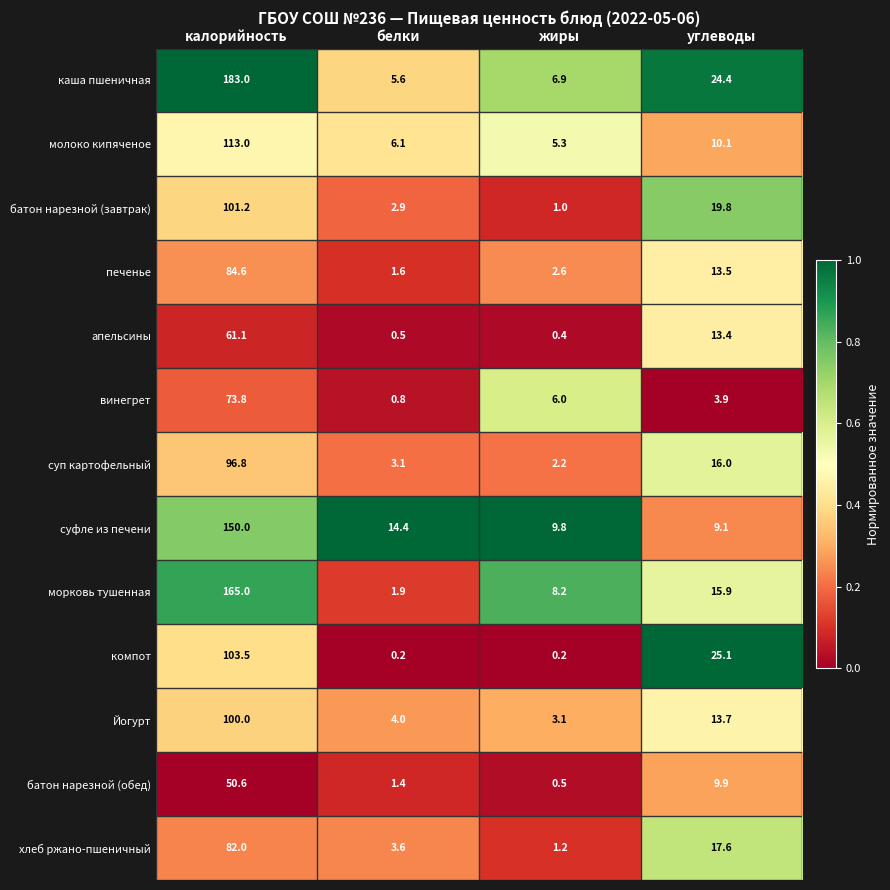

At which category is the sum across all series the highest?

калорийность